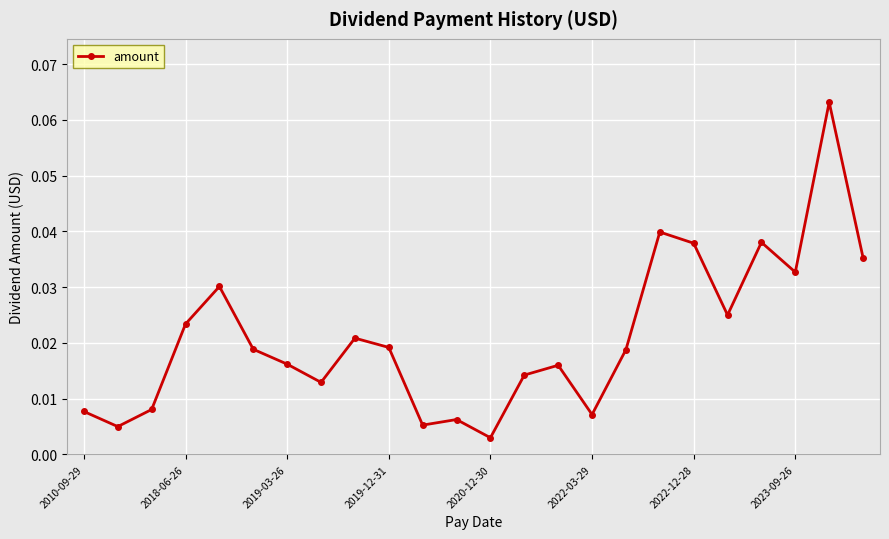

True or false: the data has more than 0 interior local peaks.

True